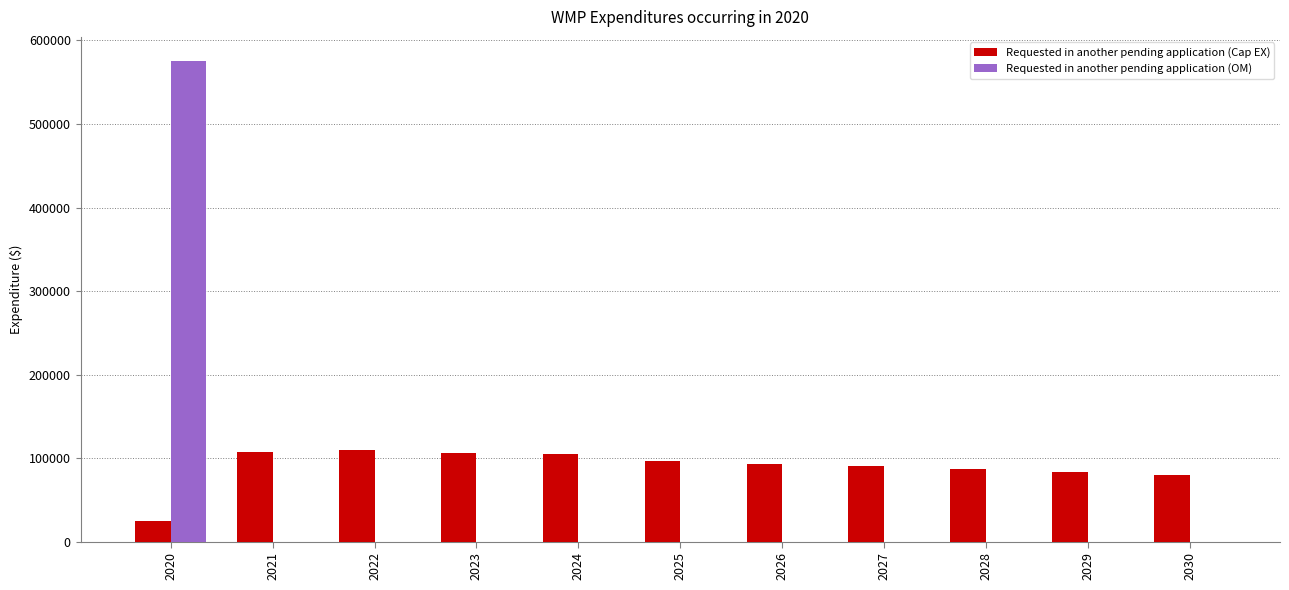

Which series has the largest total across all categories?

Requested in another pending application (Cap EX)